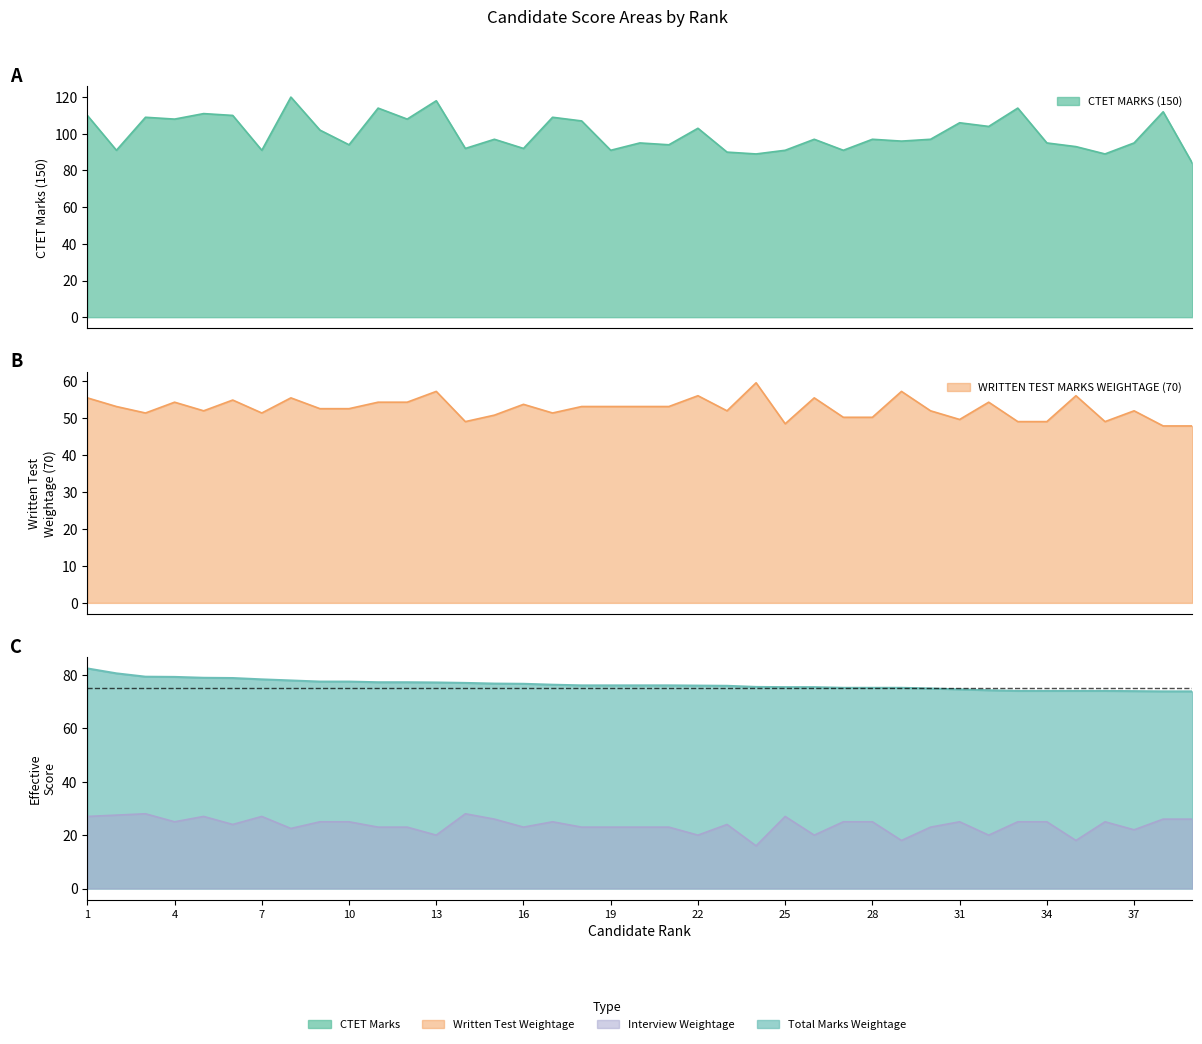

True or false: TOTAL MARKS WEIGHTAGE (100) has more than 2 points higher than both neighbors.

False